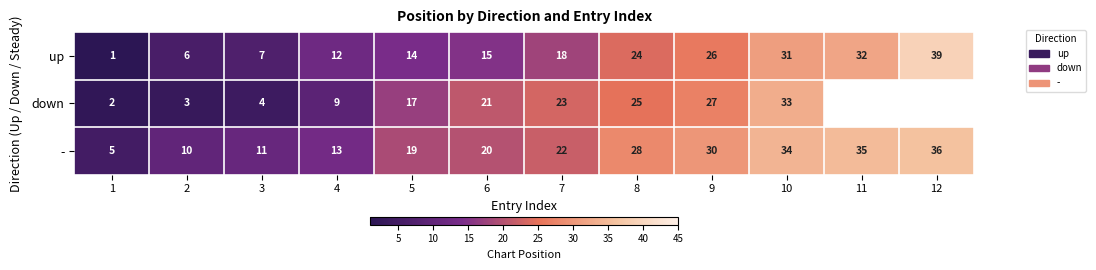

What is the average value of the up series?

19